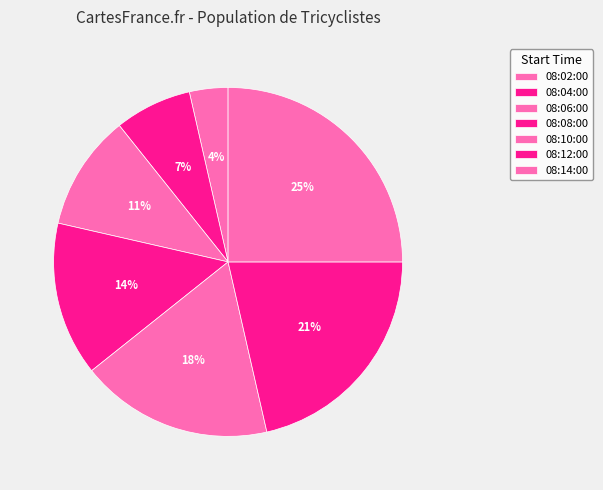

Is the sum of 08:04:00 and 08:10:00 greater than half?

No